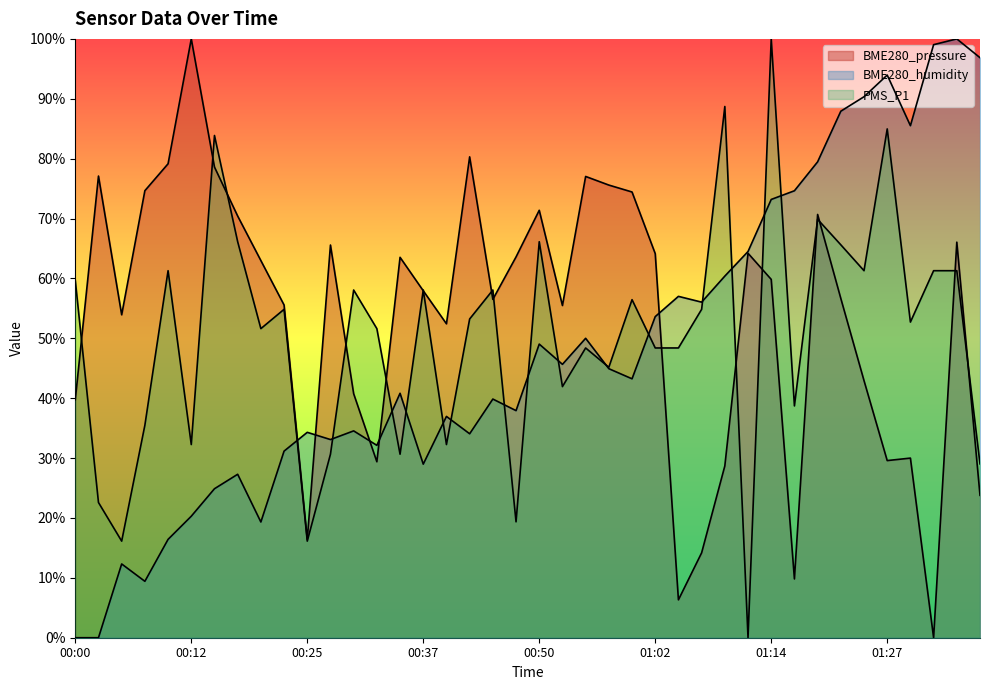

List the labels in order of BME280_pressure value, largest first.

00:12, 00:42, 00:10, 00:15, 00:02, 00:55, 00:57, 00:08, 00:59, 00:50, 01:19, 00:17, 01:34, 00:27, 01:12, 01:02, 00:47, 00:35, 00:20, 01:14, 00:37, 01:22, 00:45, 00:23, 00:52, 00:05, 00:40, 01:24, 00:30, 00:00, 01:29, 01:27, 00:32, 01:09, 01:36, 00:25, 01:07, 01:17, 01:04, 01:32